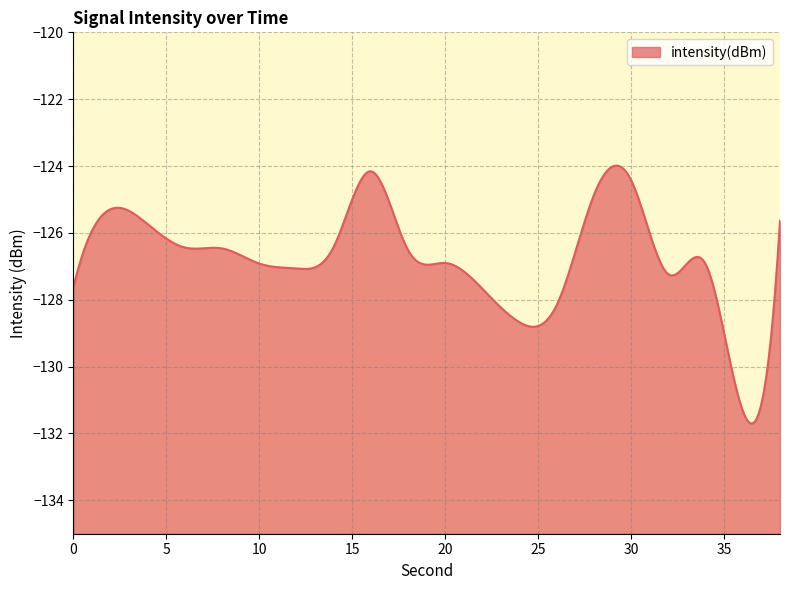

What is the difference between the values at 26 and 12?

1.1